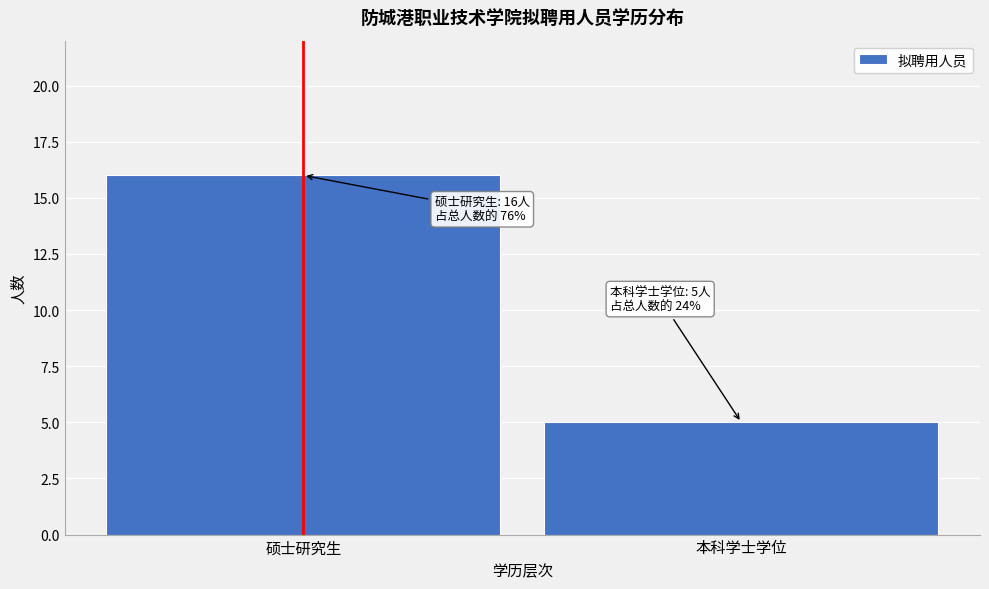

Reading left to right, list all the values displayed in this chart.

16	5